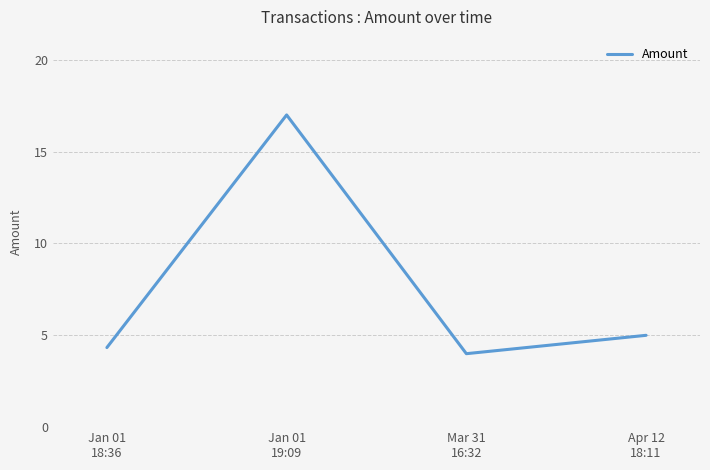

Reading left to right, transcribe all the data shown in this chart.

4.3	17.0	4.0	5.0